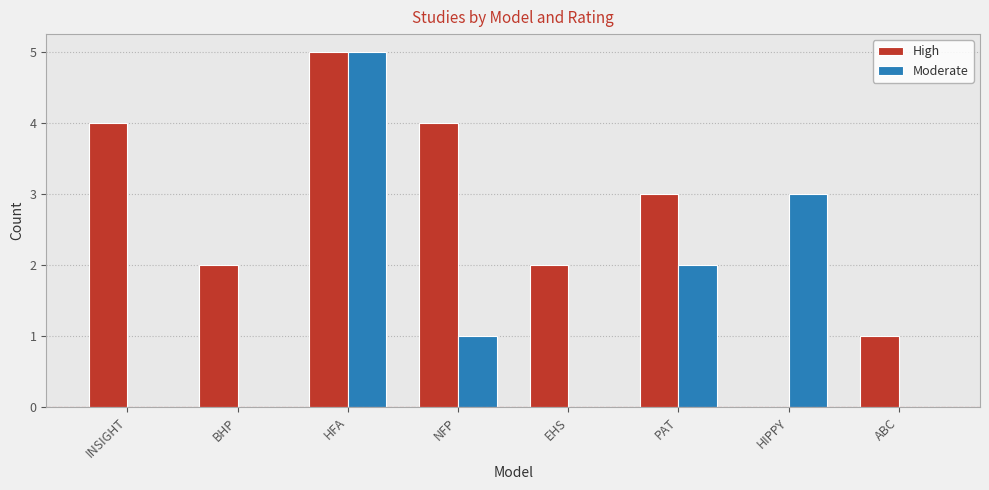

What is the sum of the Moderate values at NFP and BHP?

1